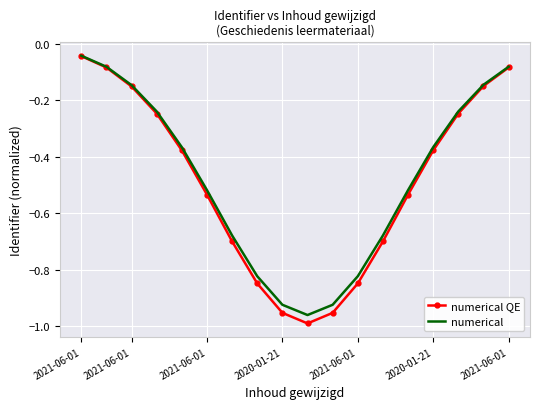

What are all the series names shown in the legend?

numerical QE, numerical